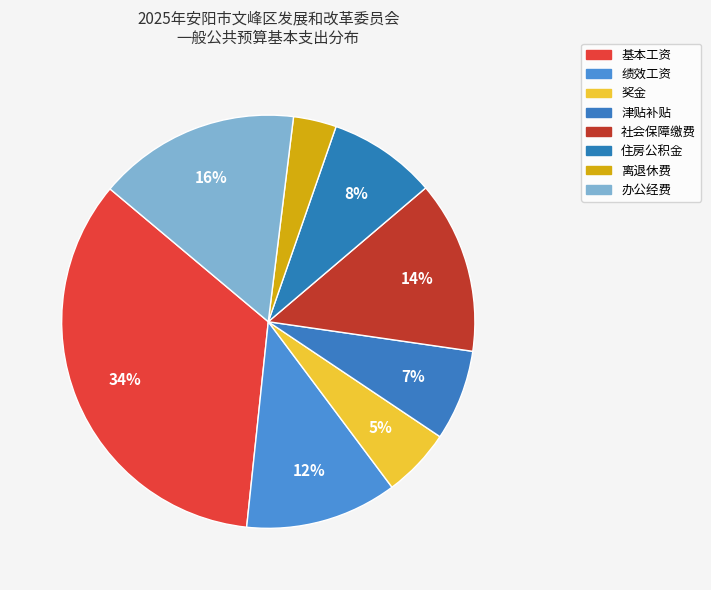

How many slices are in this pie chart?

8